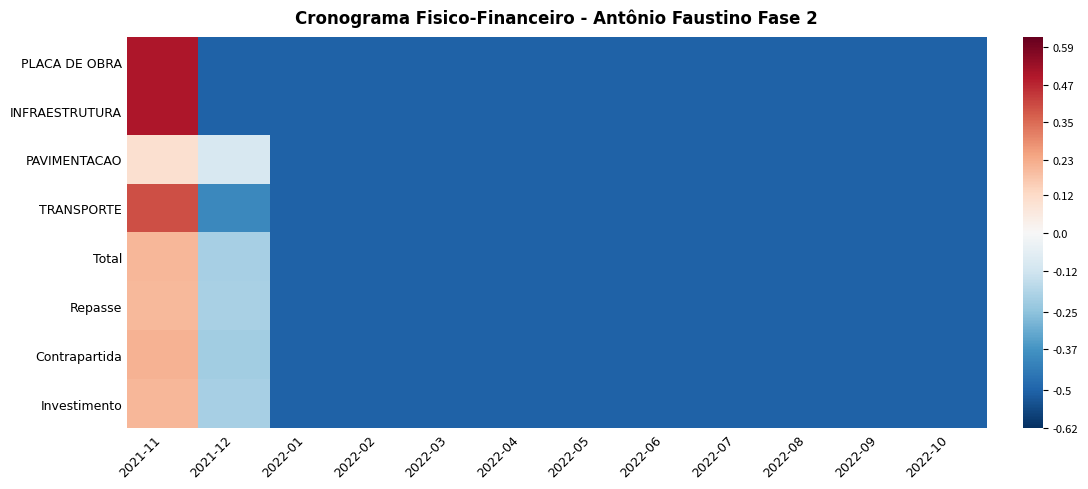

At how many categories does at least one series exceed 0?

1